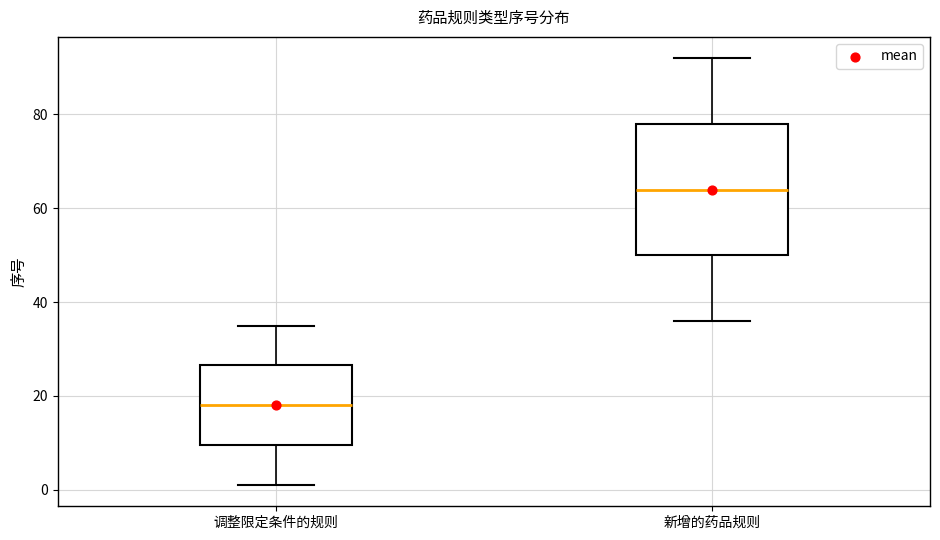

Where does the median line of the box for 调整限定条件的规则 sit on the y-axis? The values are not printed on the chart, so give them approximately, as read against the axis.

18